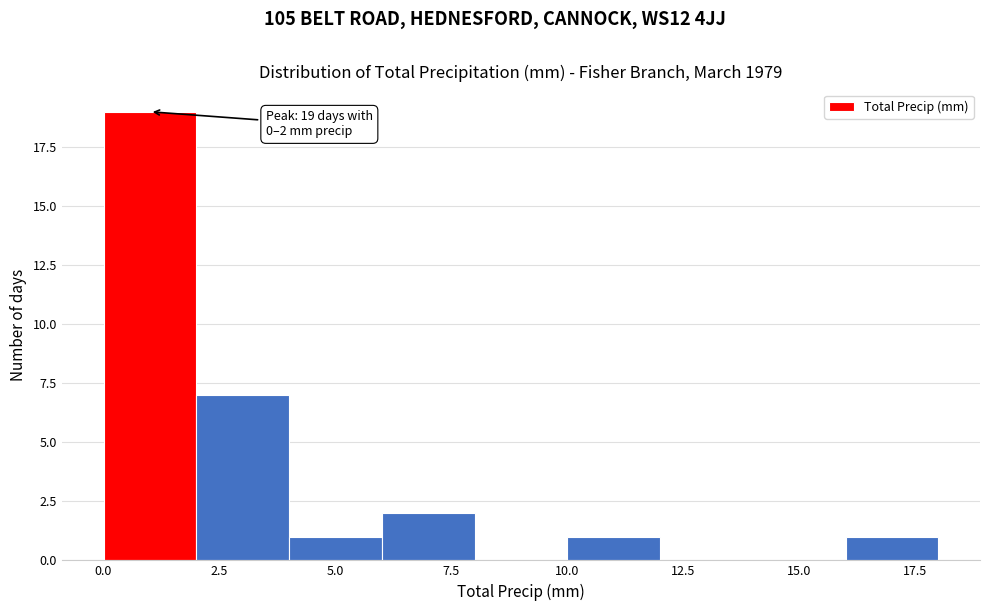

Over which range of the x-axis is the bar tallest?

0 to 2